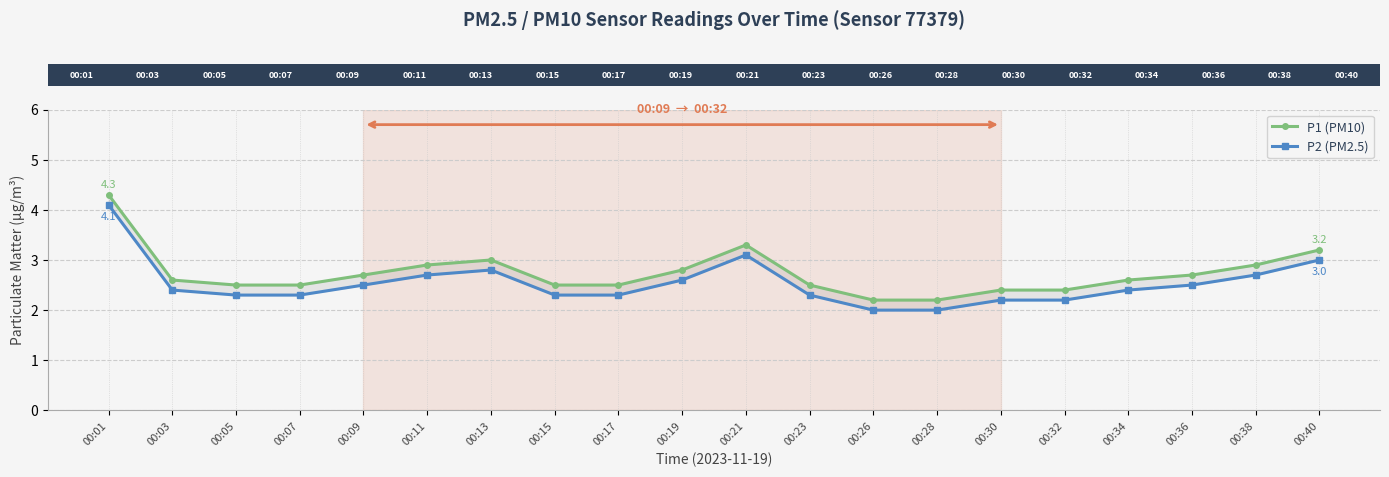

What are all the series names shown in the legend?

P1 (PM10), P2 (PM2.5)